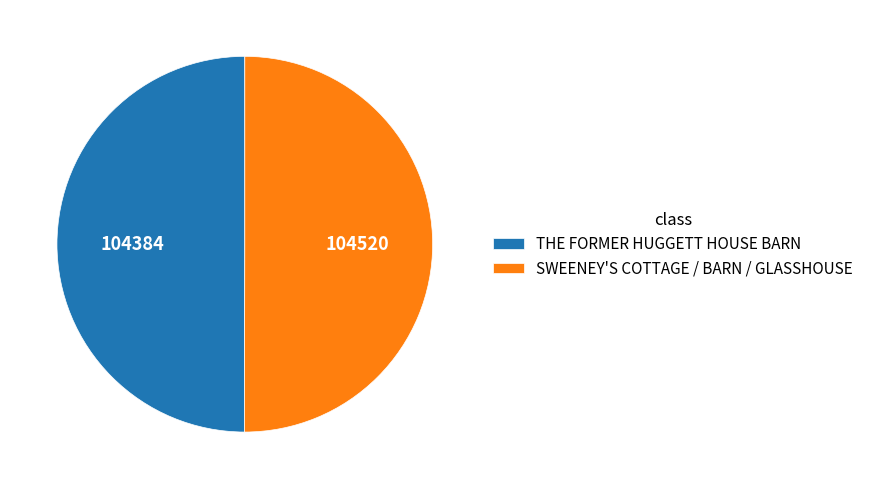

Is the sum of THE FORMER HUGGETT HOUSE BARN and SWEENEY'S COTTAGE / BARN / GLASSHOUSE greater than half?

Yes